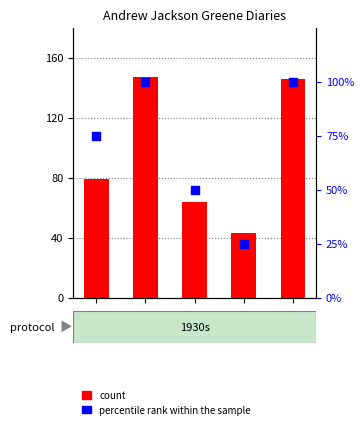

Is the value of count at 1930 greater than the value of percentile rank within the sample at 1938?

Yes